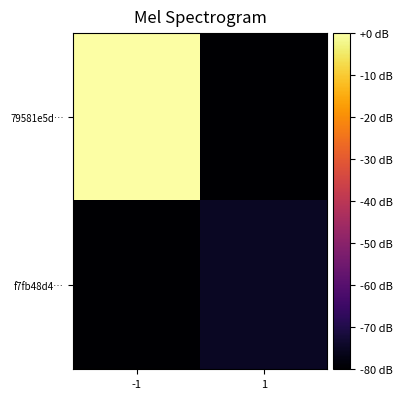

Between -1 and 1, which series saw the biggest shift?

79581e5d…